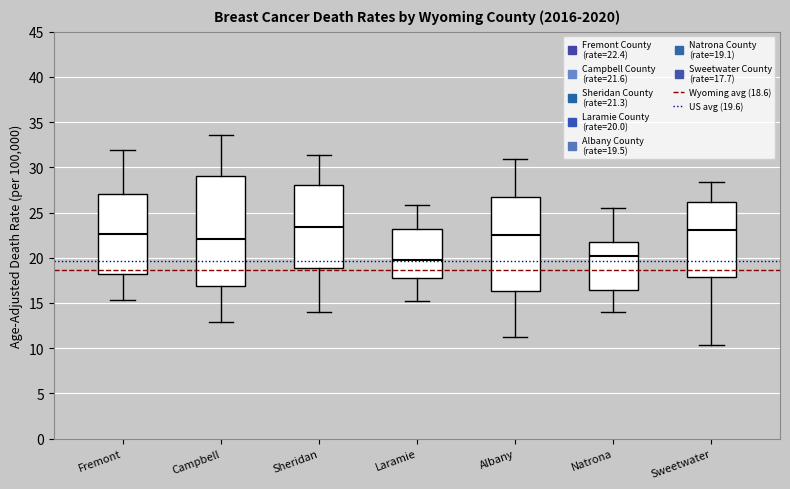

Where is the lower edge of the box for Campbell on the y-axis? The values are not printed on the chart, so give them approximately, as read against the axis.

17.0